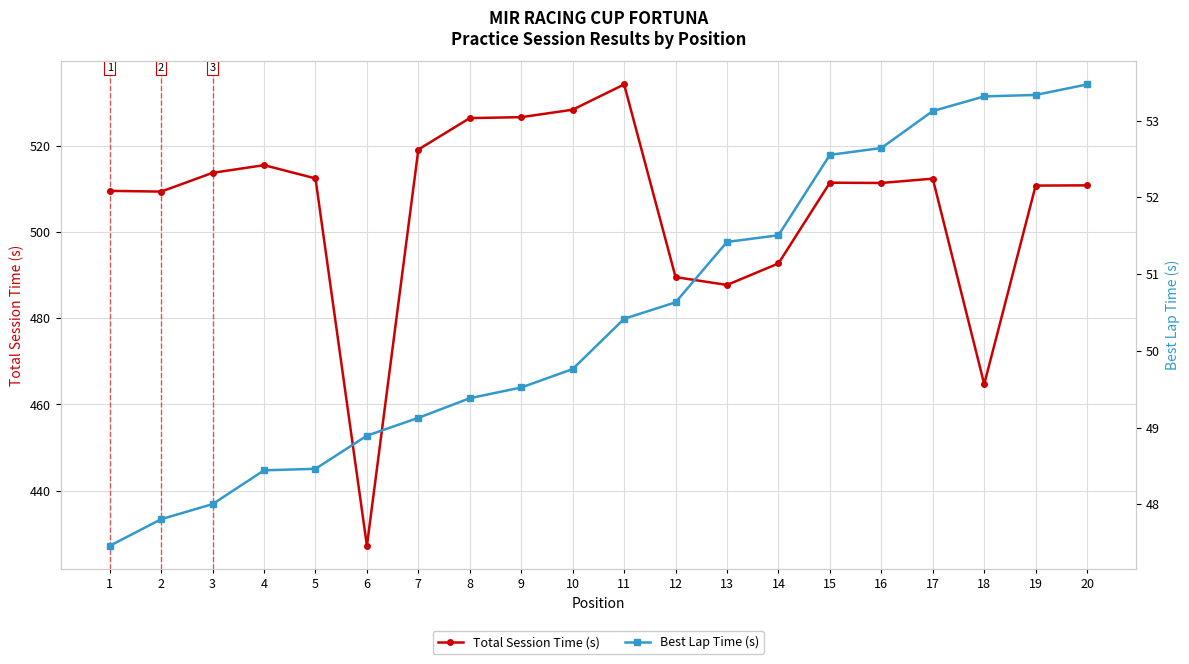

At which category does the chart reach its minimum across all series?

1